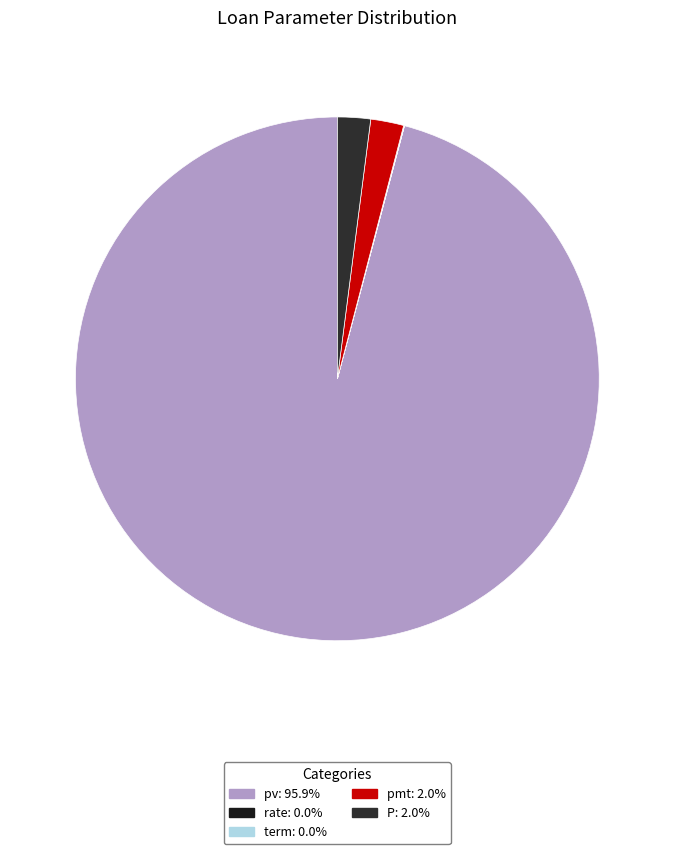

Rank the categories by value from lowest to highest.

rate, term, pmt, P, pv